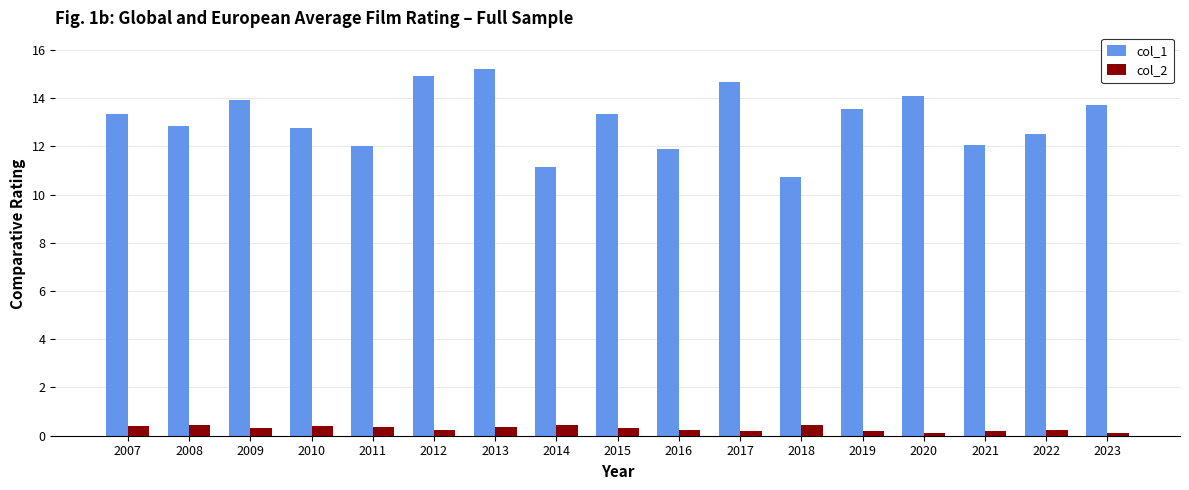

Read the col_2 value at 2016.

0.2